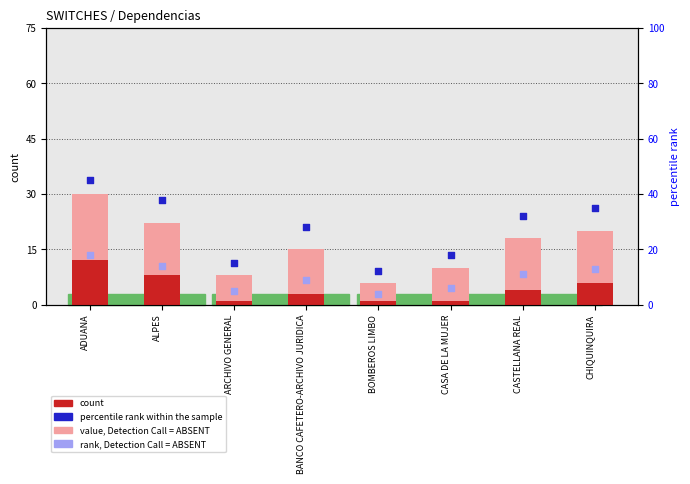

At which category is the sum across all series the highest?

ADUANA